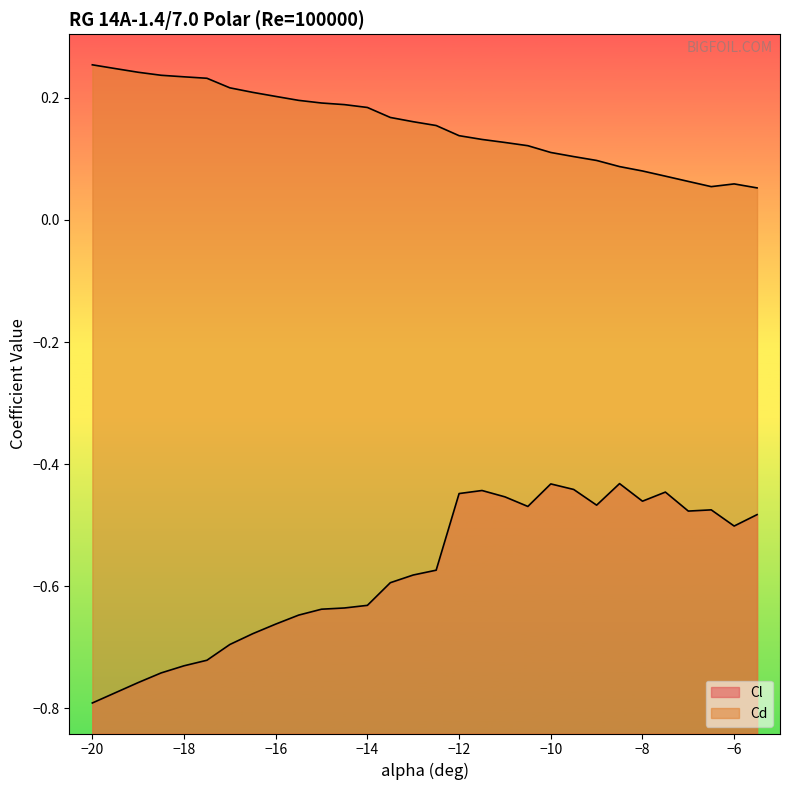

At which label does Cd reach its minimum?

-5.5